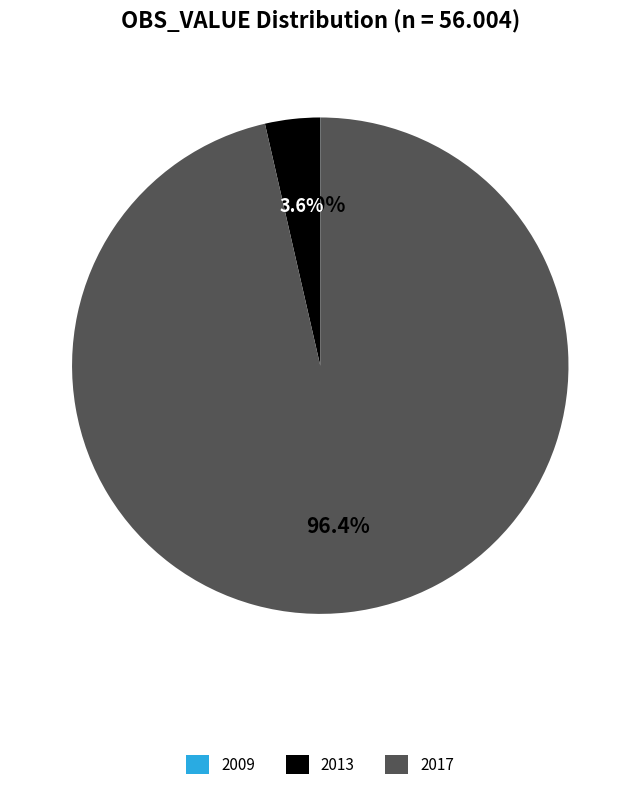

True or false: 2013 accounts for 13% of the total.

False